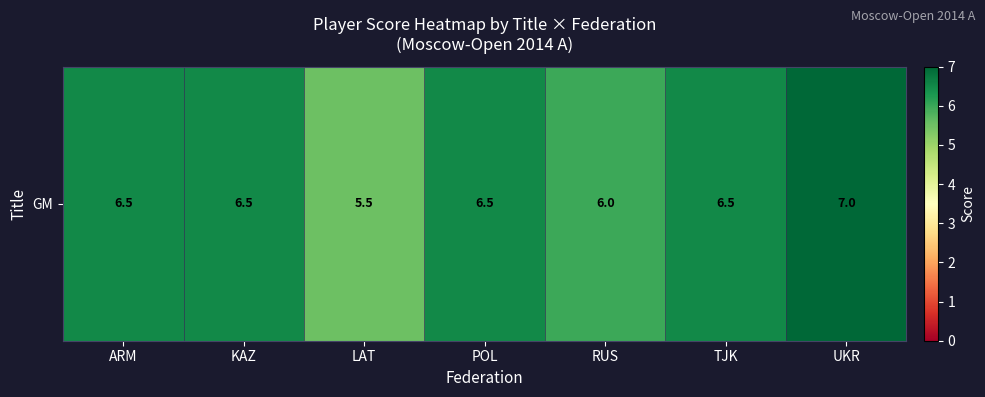

How many values are below 6?

2